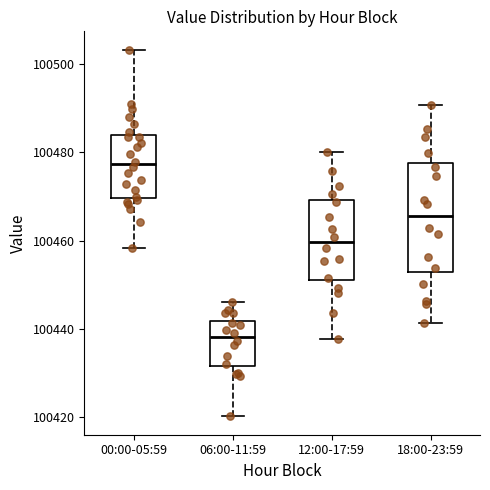

Which box's median line is the highest?

00:00-05:59